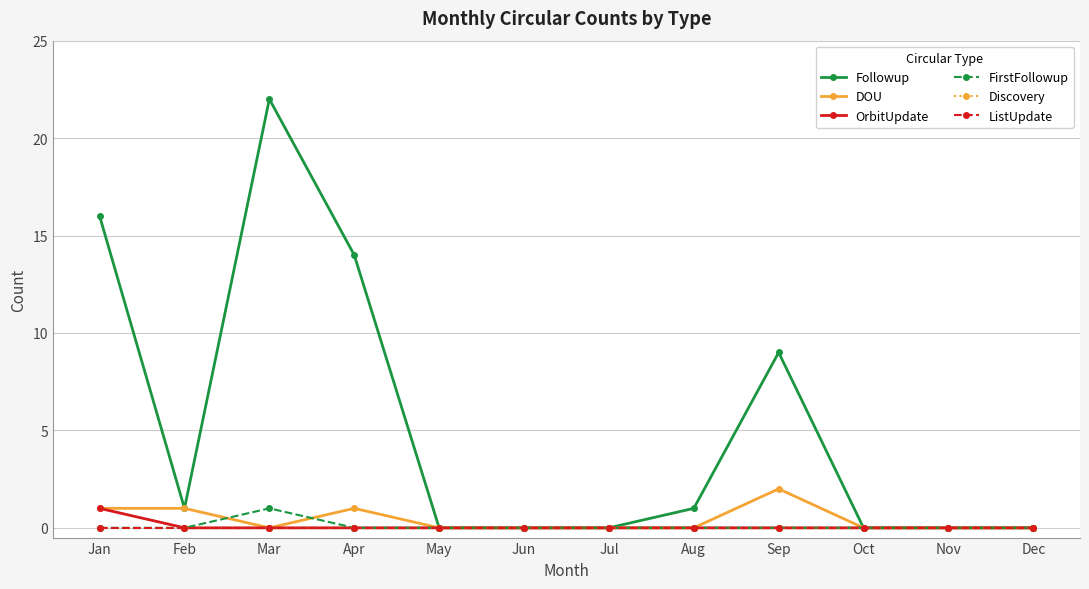

Where is the first local maximum for FirstFollowup?

Mar